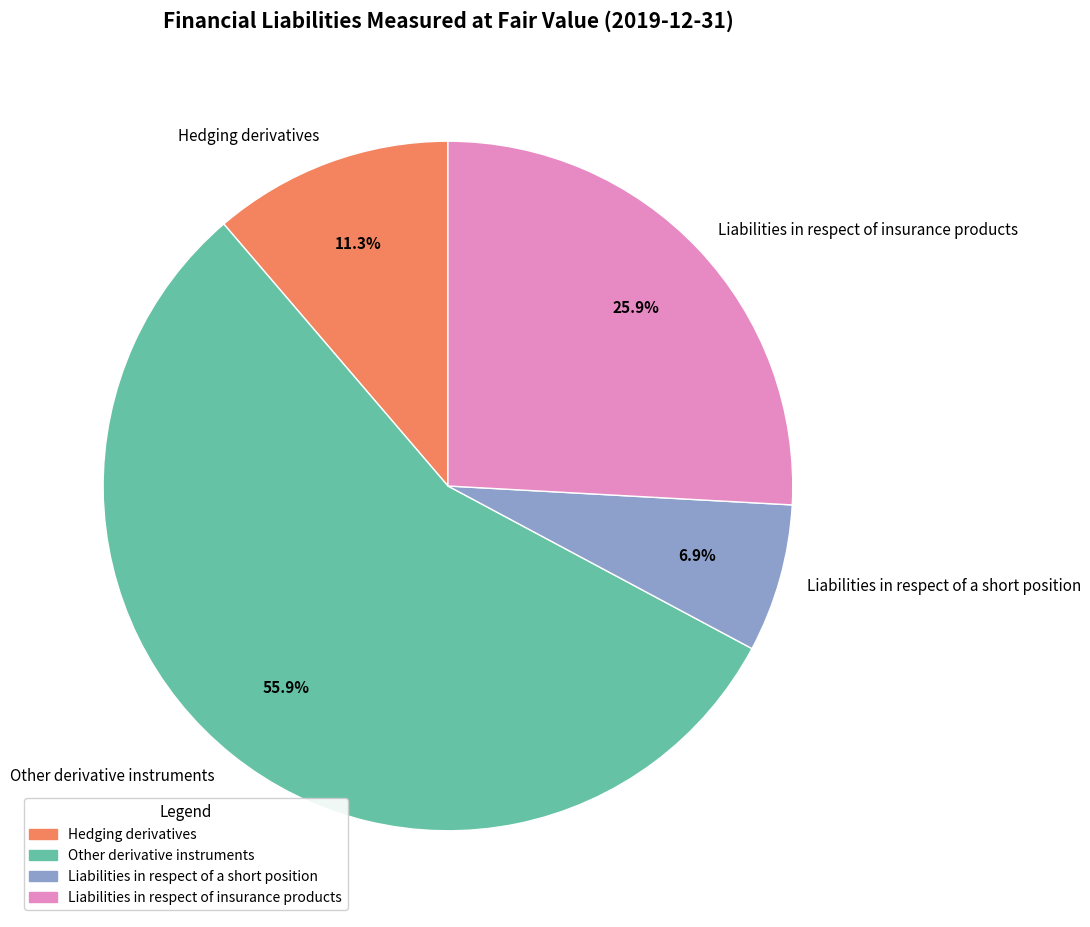

To the nearest percent, what is the difference between the largest and smallest slice percentages?

49%